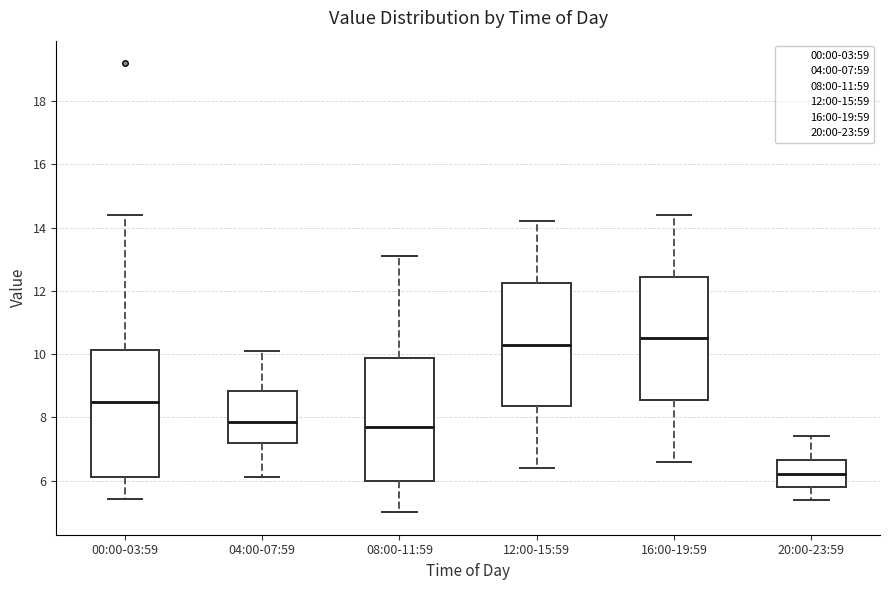

Where is the upper edge of the box for 12:00-15:59 on the y-axis? The values are not printed on the chart, so give them approximately, as read against the axis.

12.2